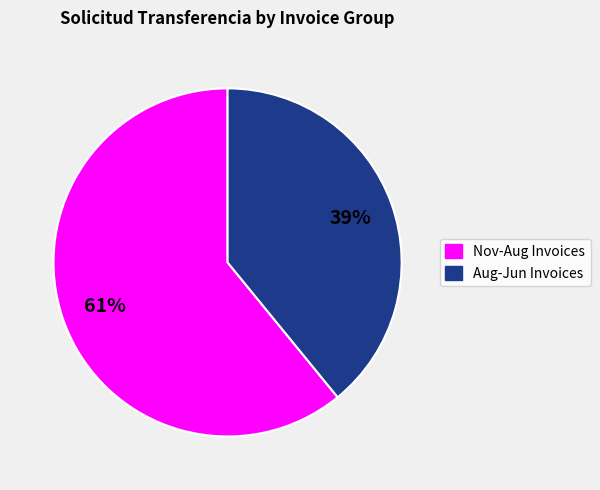

Does any single category account for the majority?

Yes